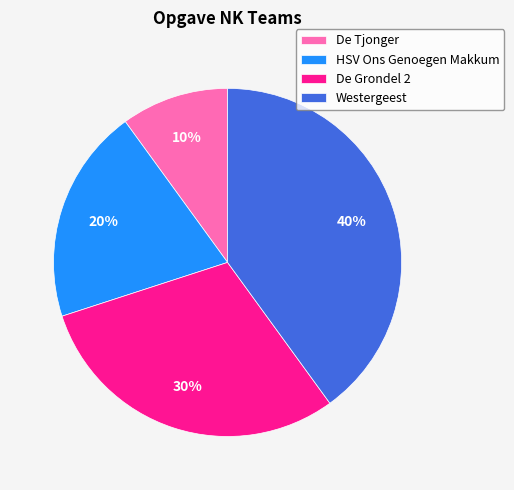

How many slices are in this pie chart?

4